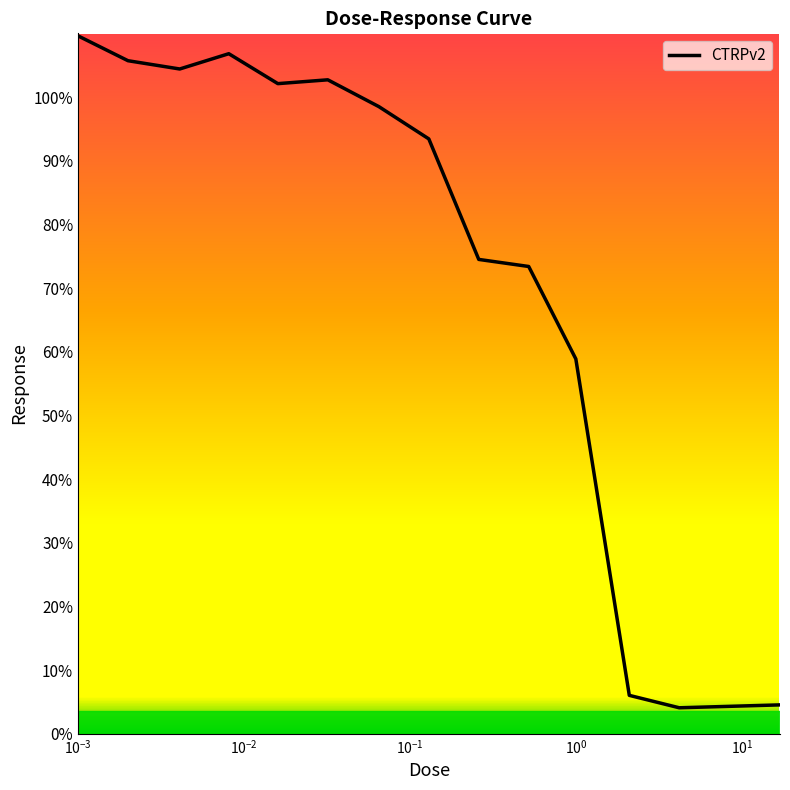

What is the difference between the maximum and minimum values?

105.5